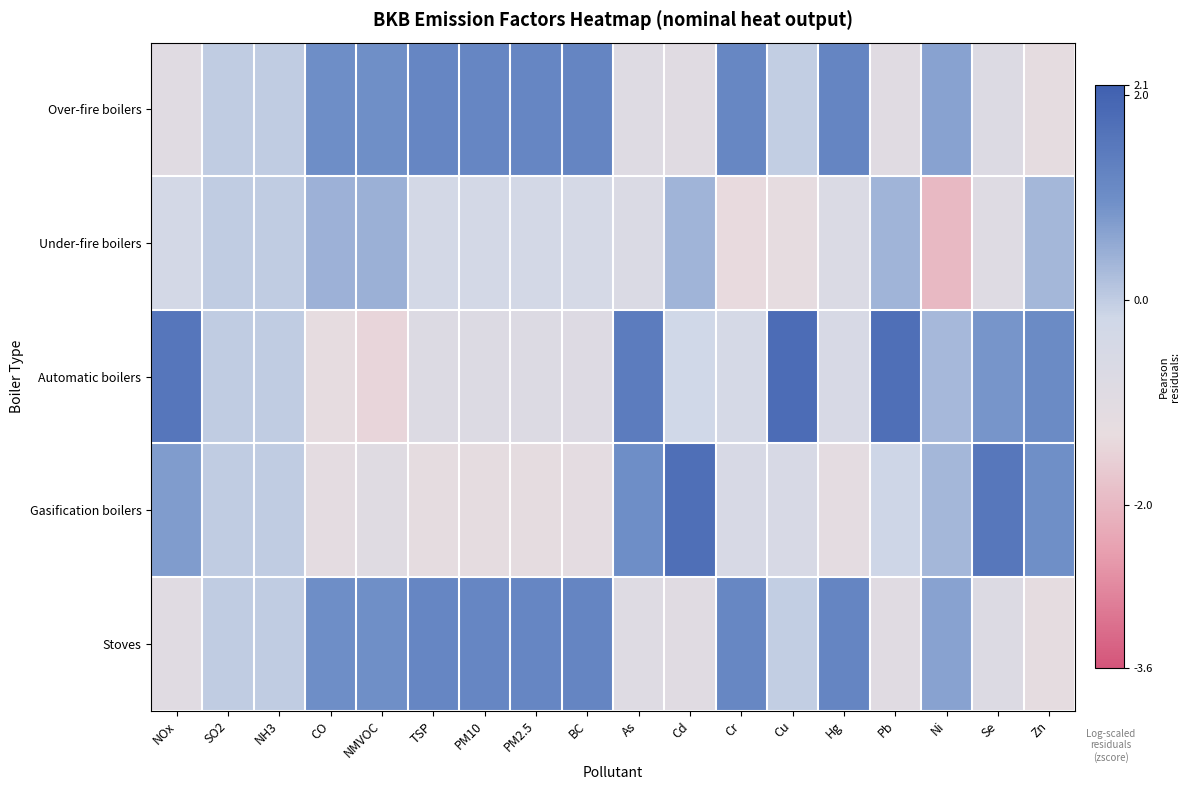

Between PM2.5 and Zn, which series saw the biggest shift?

Over-fire boilers